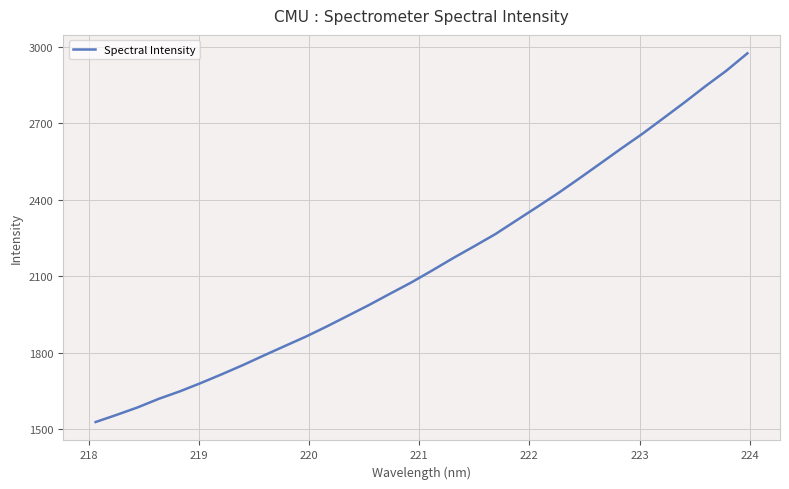

What is the sum of all values?

68918.6